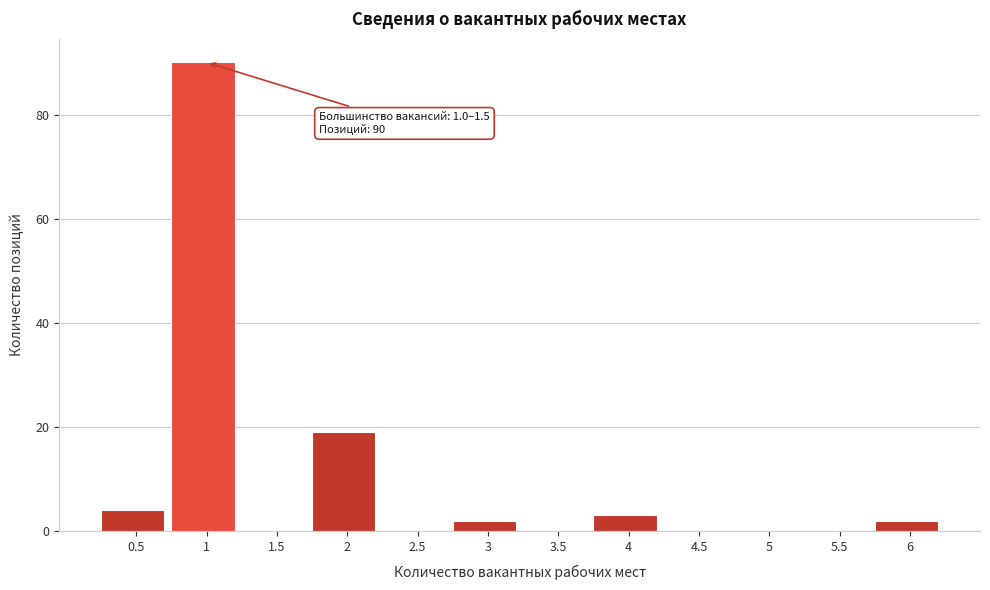

Reading left to right, what are all the values shown in this chart?

0.5=4	1=90	1.5=0	2=19	2.5=0	3=2	3.5=0	4=3	4.5=0	5=0	5.5=0	6=2